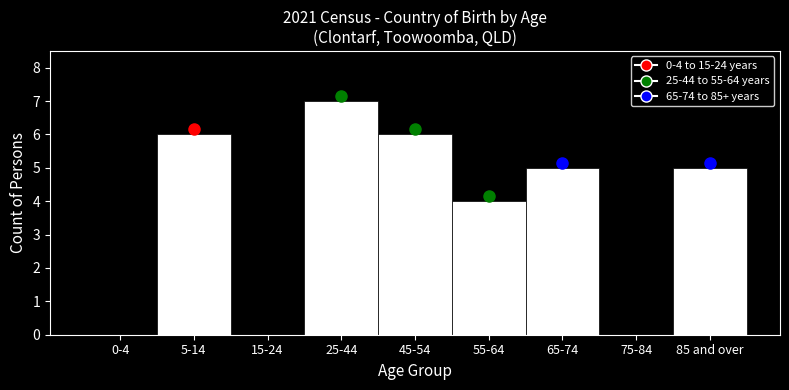

Reading right to left, transcribe all the data shown in this chart.

85 and over=5	75-84=0	65-74=5	55-64=4	45-54=6	25-44=7	15-24=0	5-14=6	0-4=0